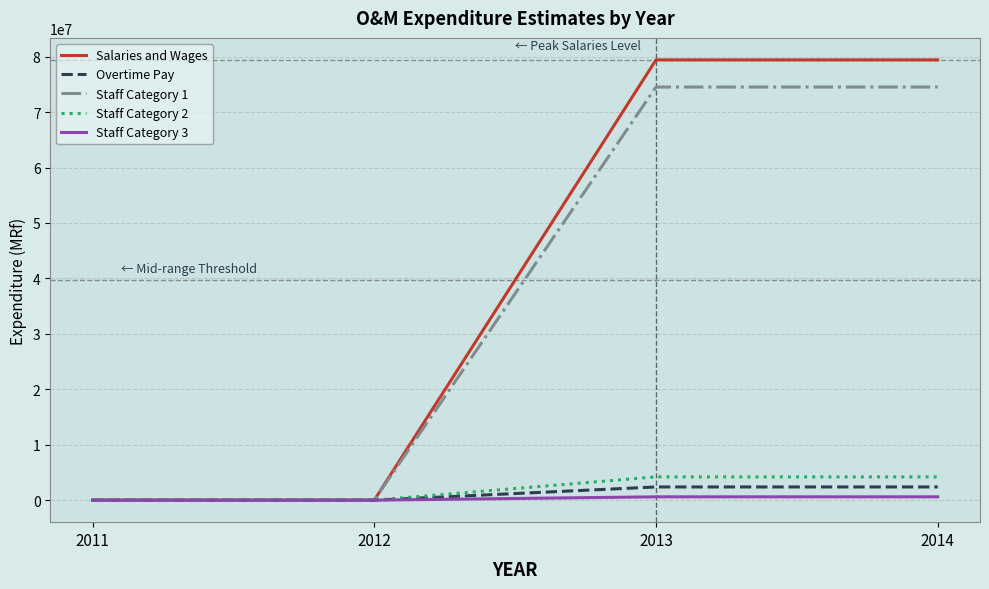

Reading left to right, list all the values displayed in this chart.

Salaries and Wages: 2011=0	2012=0	2013=79416000	2014=79416000
Overtime Pay: 2011=0	2012=0	2013=2382480	2014=2382480
Staff Category 1: 2011=0	2012=0	2013=74520000	2014=74520000
Staff Category 2: 2011=0	2012=0	2013=4200000	2014=4200000
Staff Category 3: 2011=0	2012=0	2013=600000	2014=600000